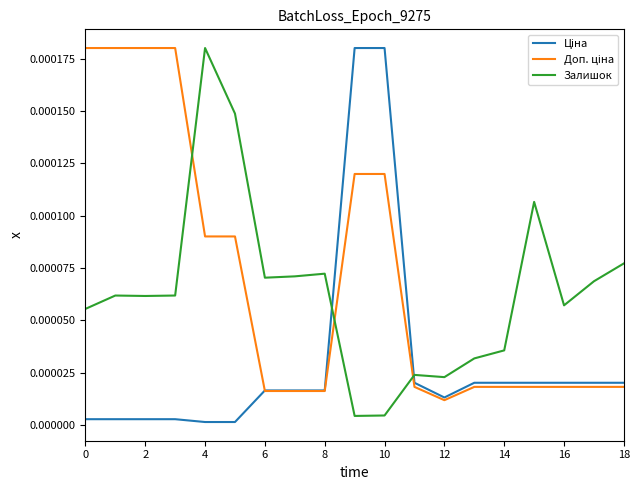

How many lines are shown in the chart?

3